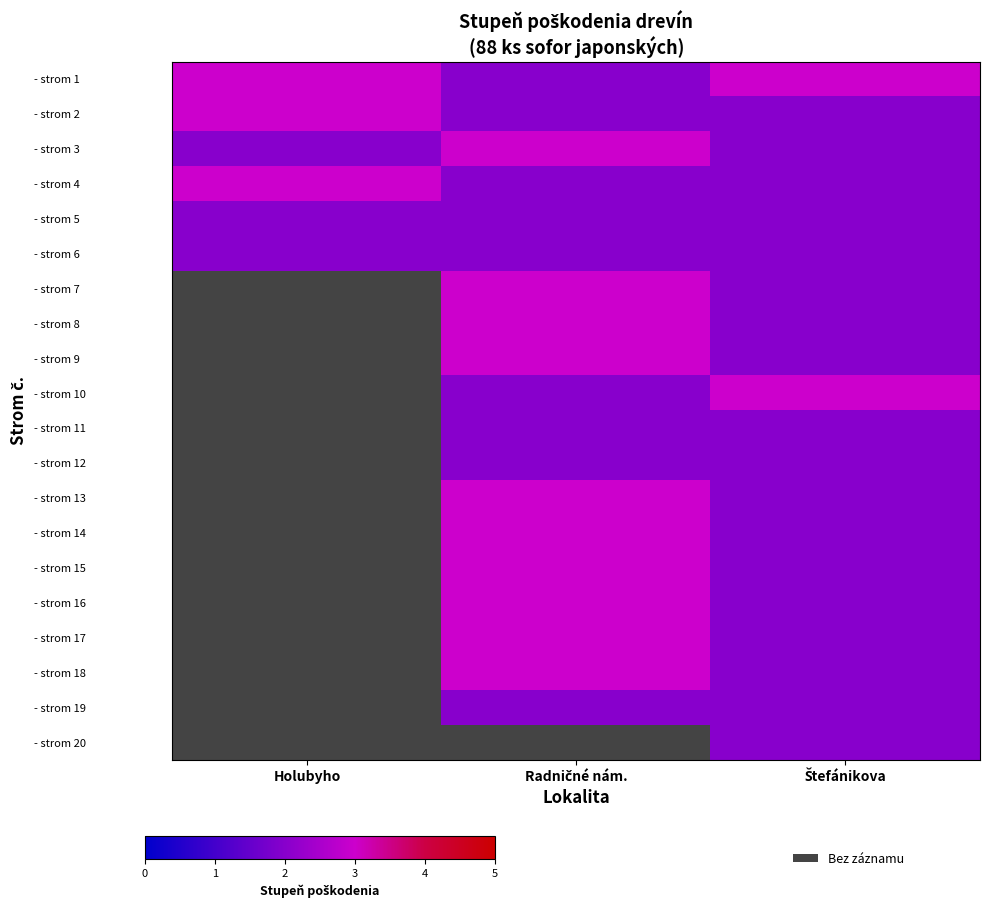

Which has a higher value, Radničné nám. or Štefánikova?

Štefánikova